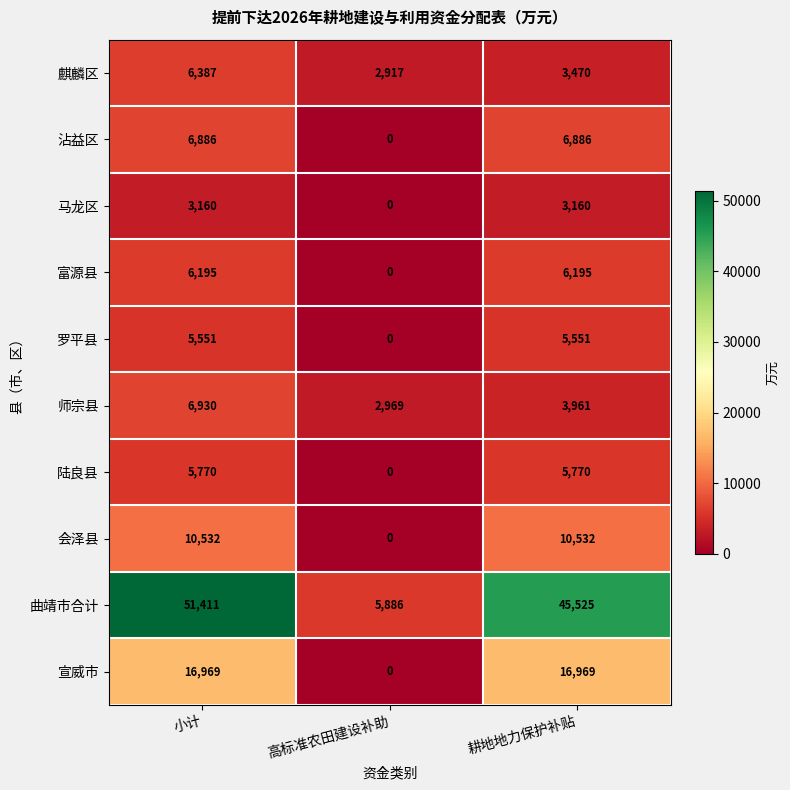

What is the average value of the 宣威市 series?

11313